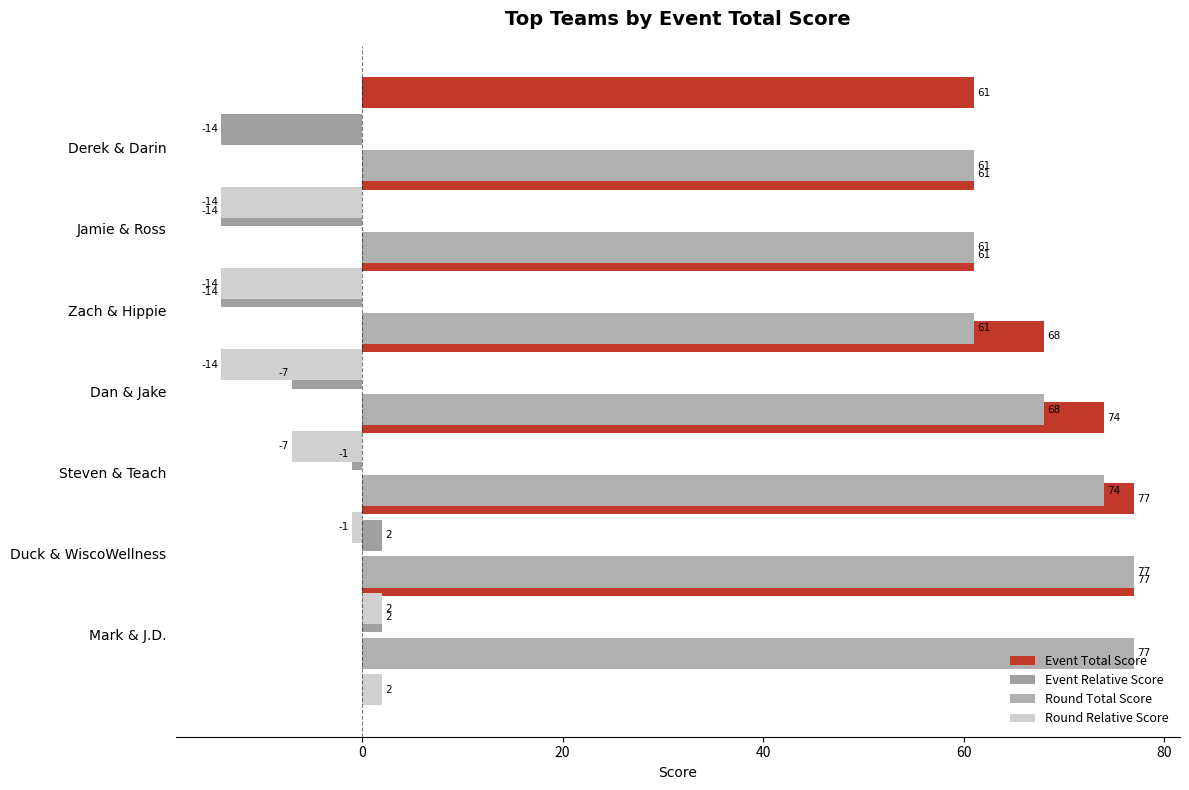

How many bars are there in total?

28